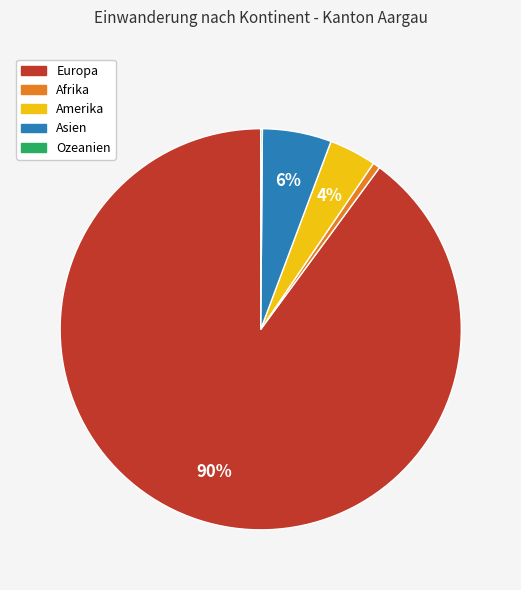

Which has a higher value, Asien or Afrika?

Asien